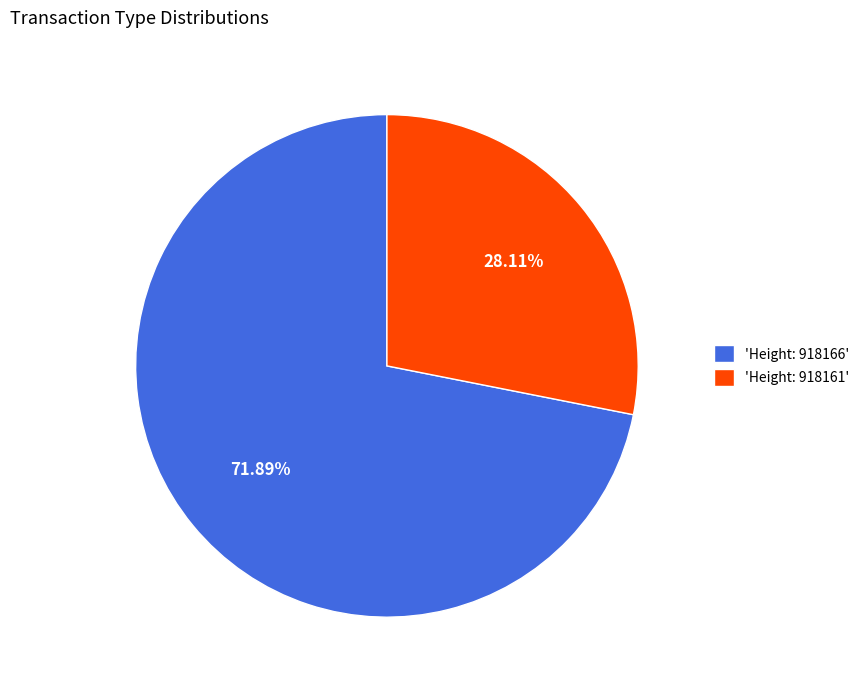

Combined, do 'Height: 918166' and 'Height: 918161' account for over 50%?

Yes